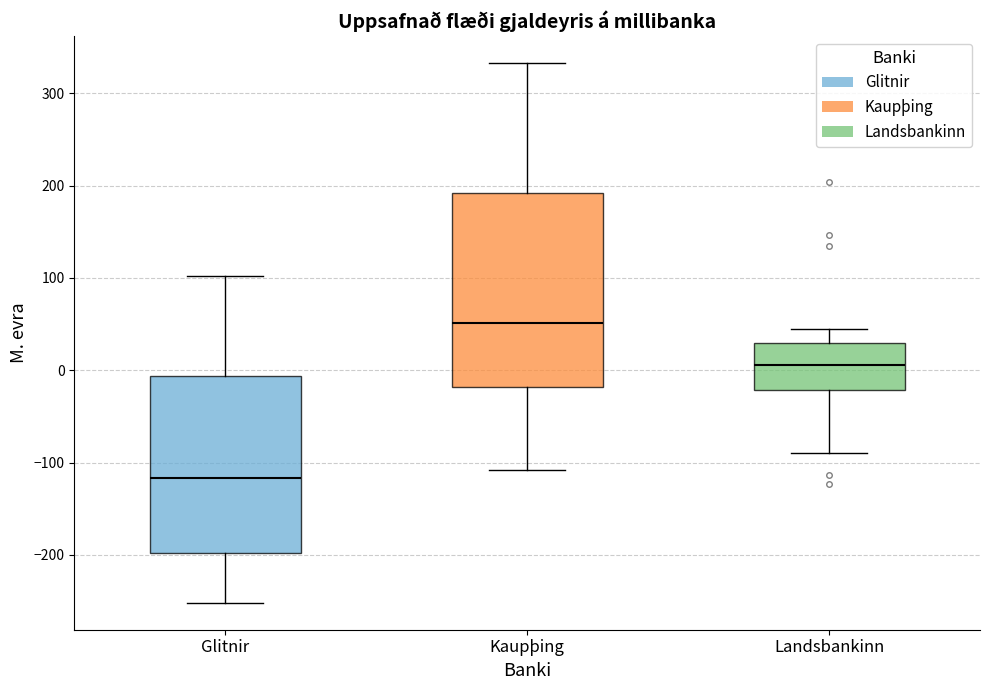

Reading left to right, read every box against the y-axis: the position of its median line, the range the box covers, and the ends of its whiskers. The values are not printed on the chart, so give them approximately, as read against the axis.

Glitnir: median -120, box -200 to -10, whiskers -250 to 100
Kaupþing: median 50, box -20 to 190, whiskers -110 to 330
Landsbankinn: median 10, box -20 to 30, whiskers -90 to 50